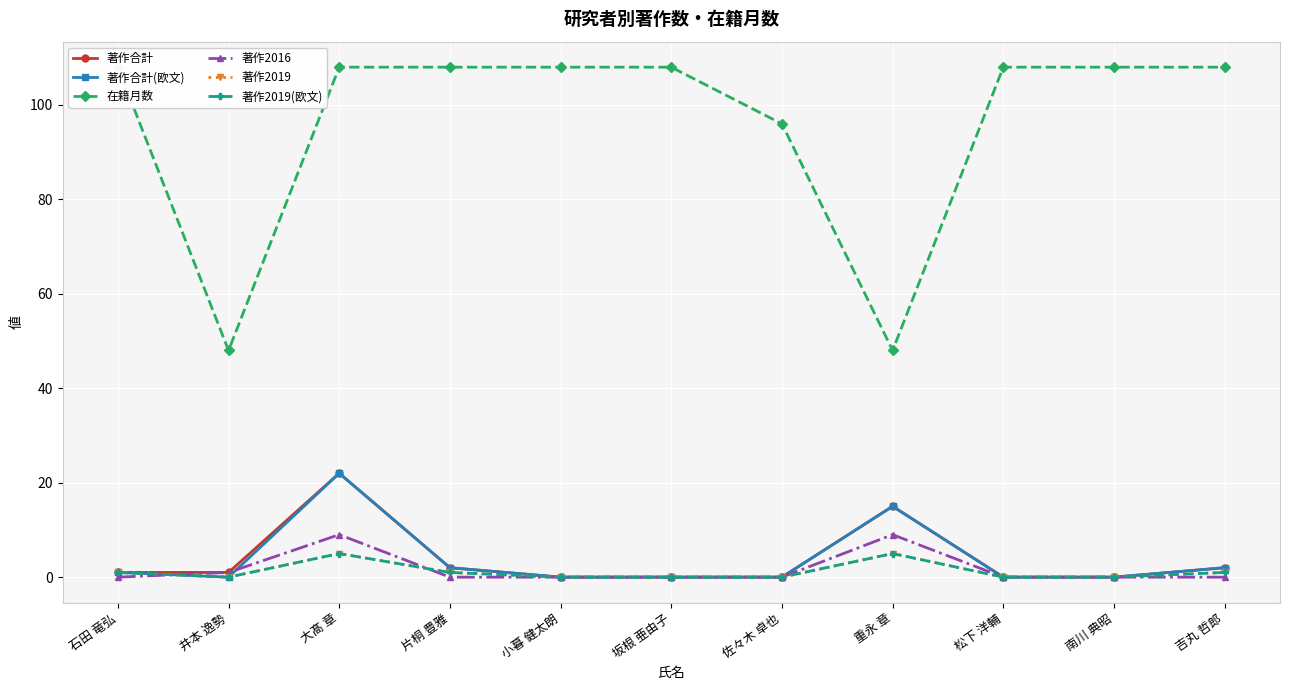

How many data points does each series have?

11